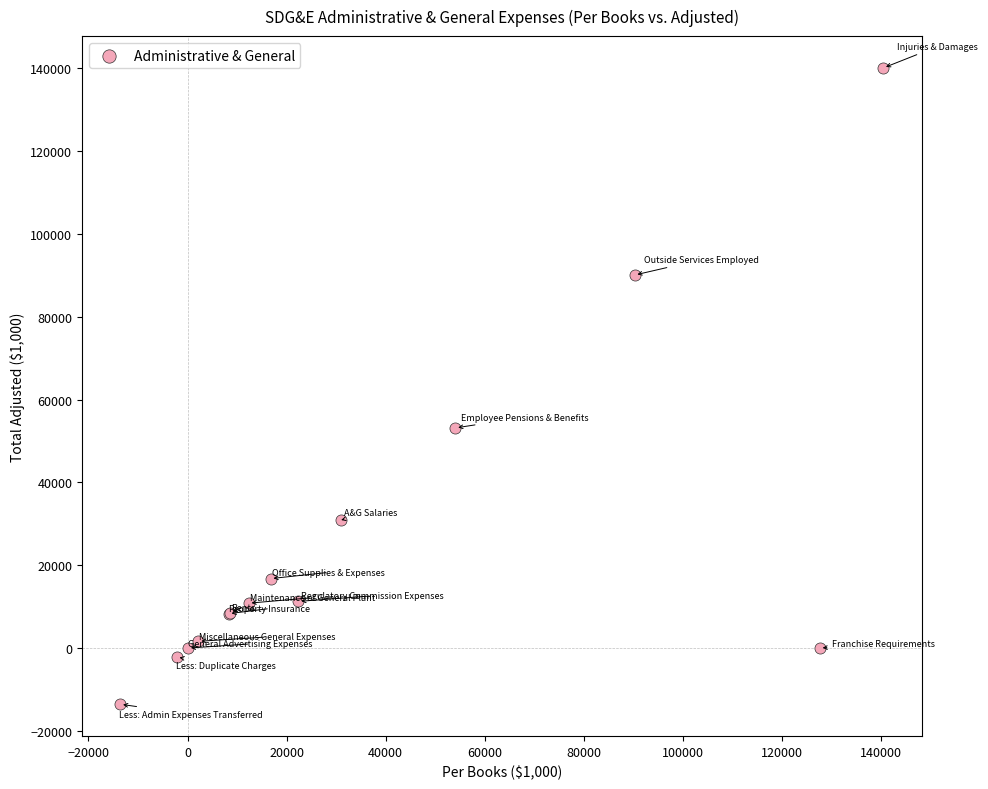

What Y value in the scatter plot is closest to 63270?

53163.8